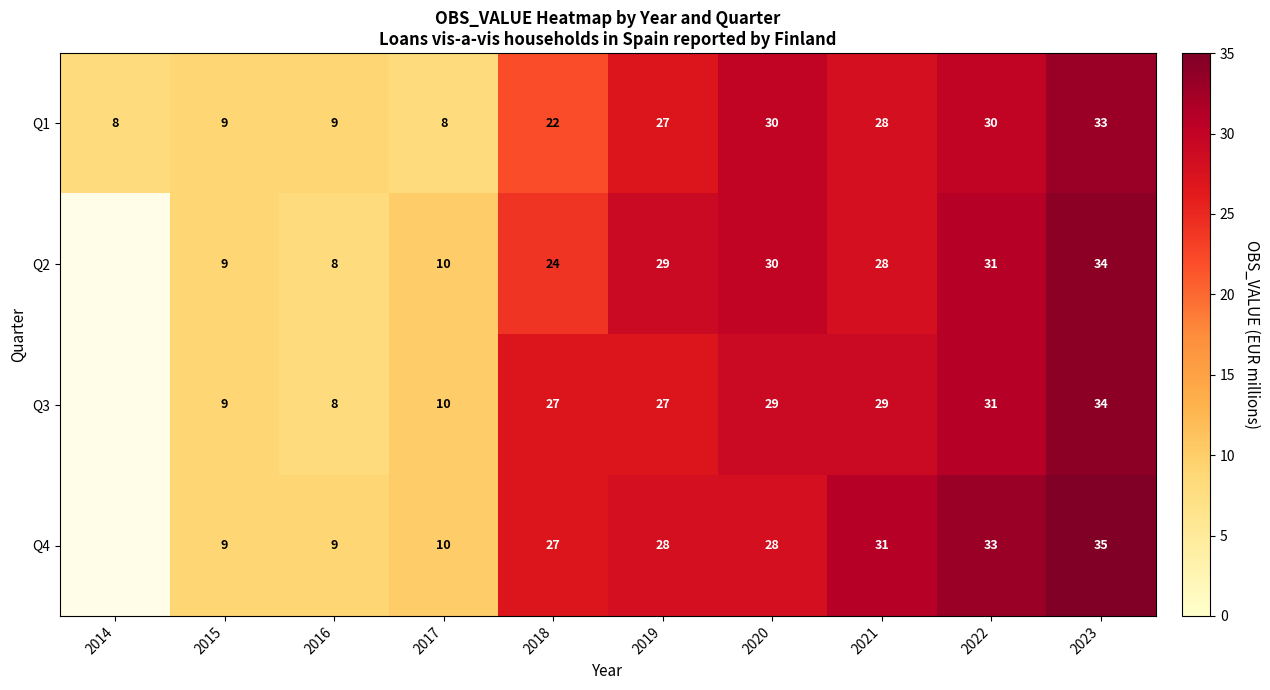

How many data points in Q1 are less than 27?

5